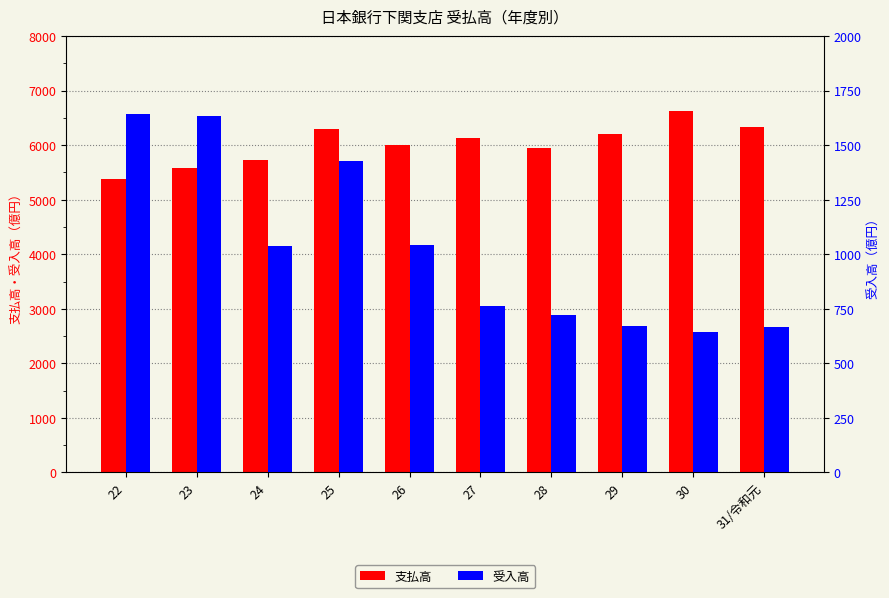

What is the approximate value of 支払高 at 27, to the nearest 100?

6100